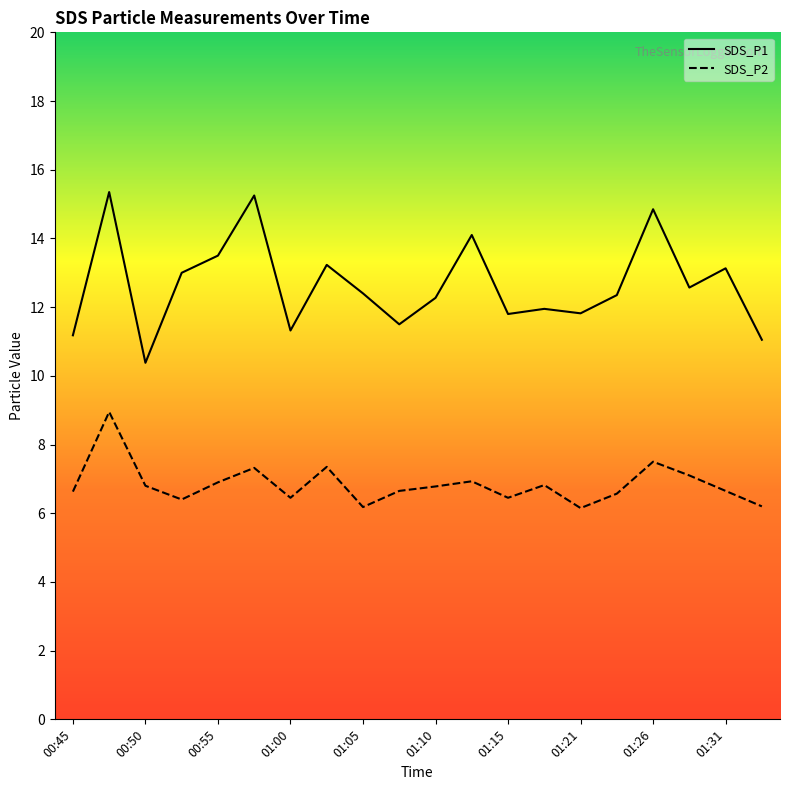

True or false: SDS_P2 and SDS_P1 cross at least once.

False